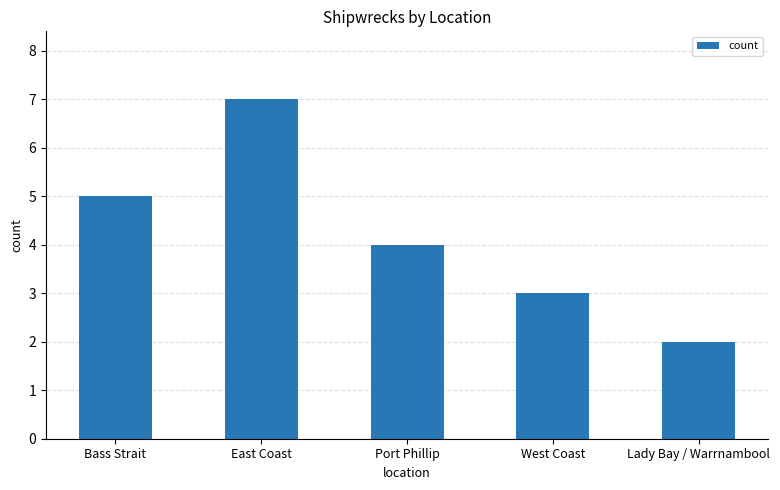

What is the maximum value shown in the chart?

7